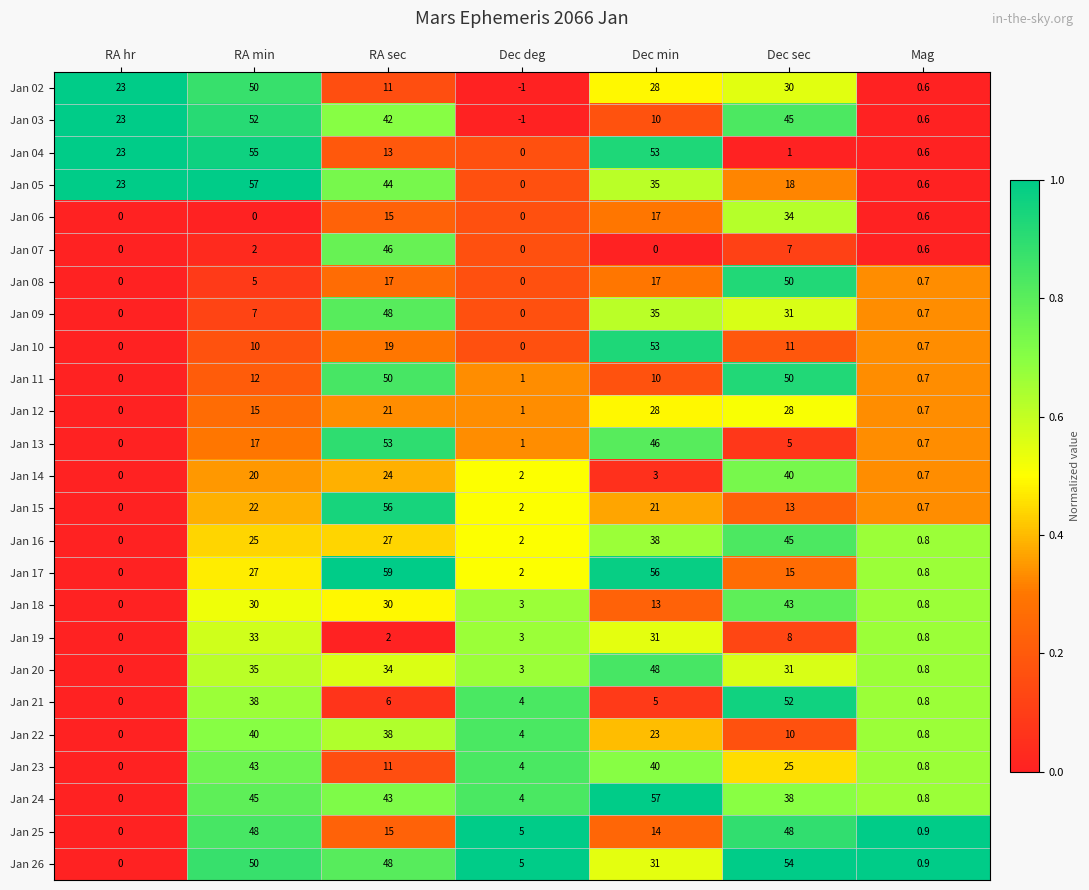

Which label corresponds to the largest value in the chart?

RA sec